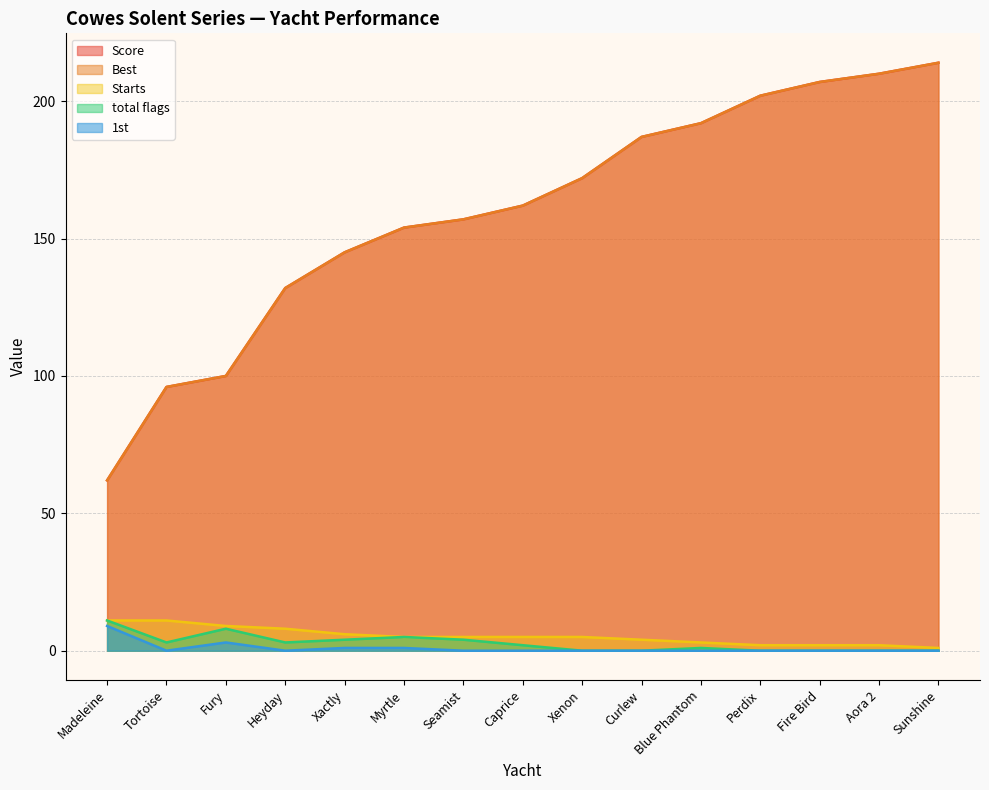

What position from the left is Blue Phantom?

11